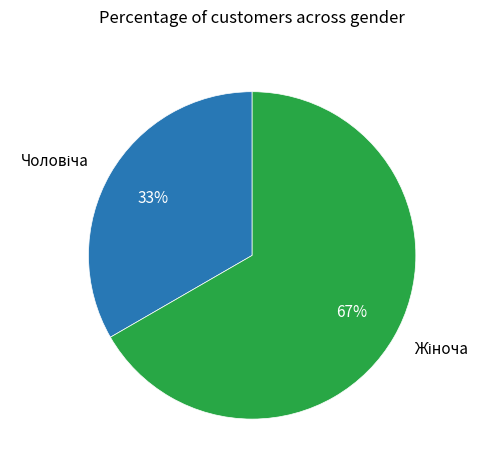

To the nearest percent, what is the average slice percentage?

50%